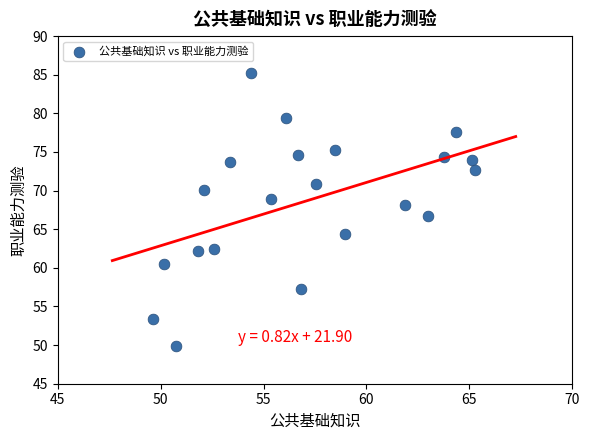

What is the range of X values (max minus min)?

15.6